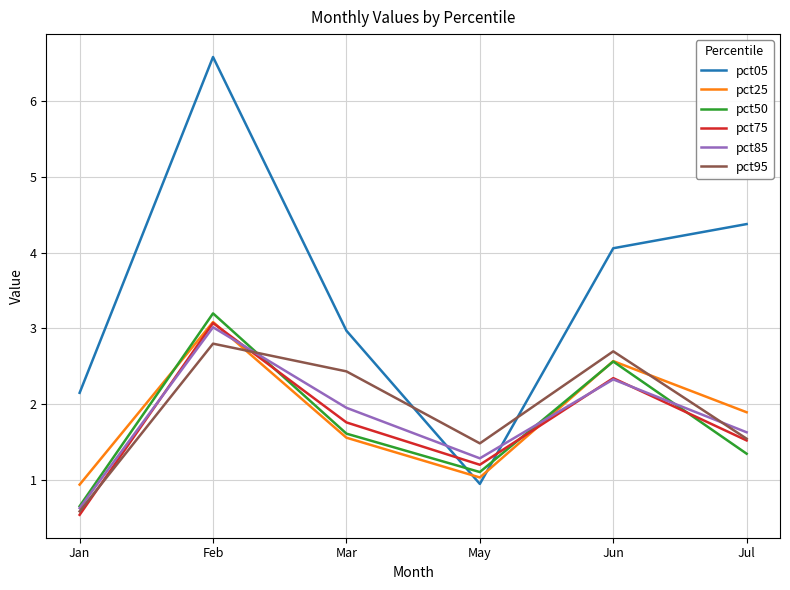

How many interior local valleys does the pct50 series have?

1